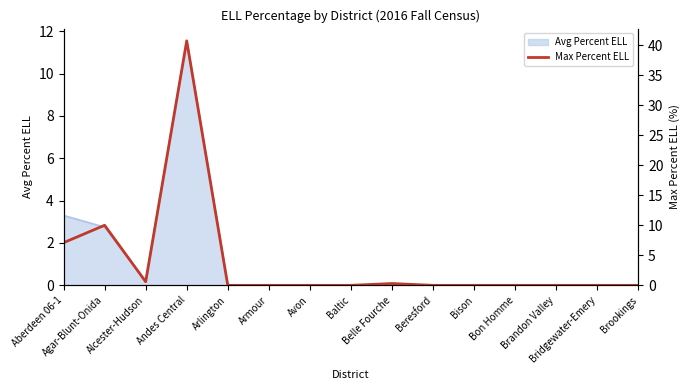

How many interior local valleys (lower than both neighbors) does the data have?

1